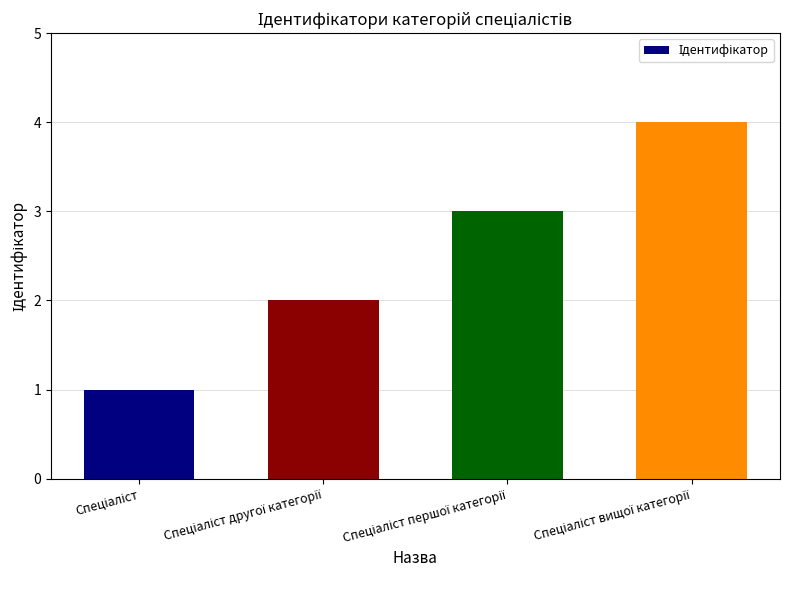

What is the sum of all values?

10